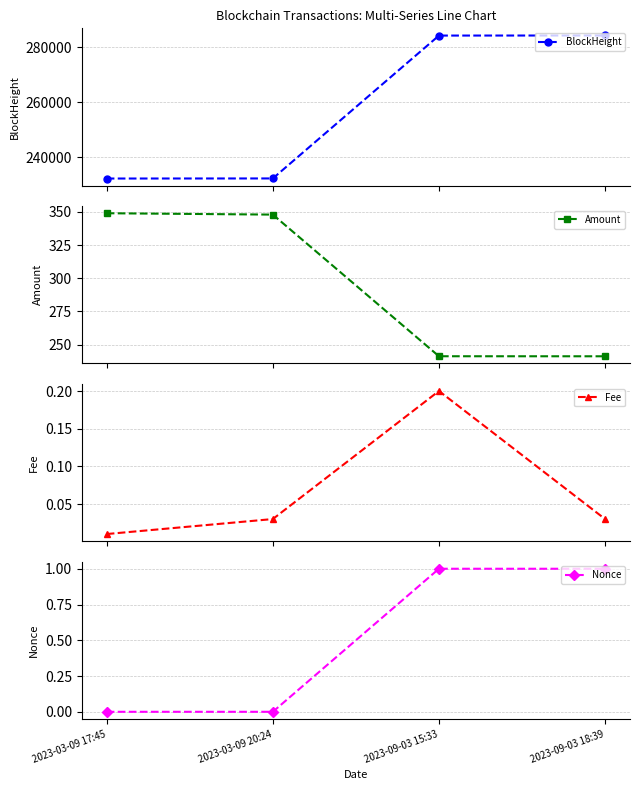

True or false: Fee and BlockHeight cross at least once.

False